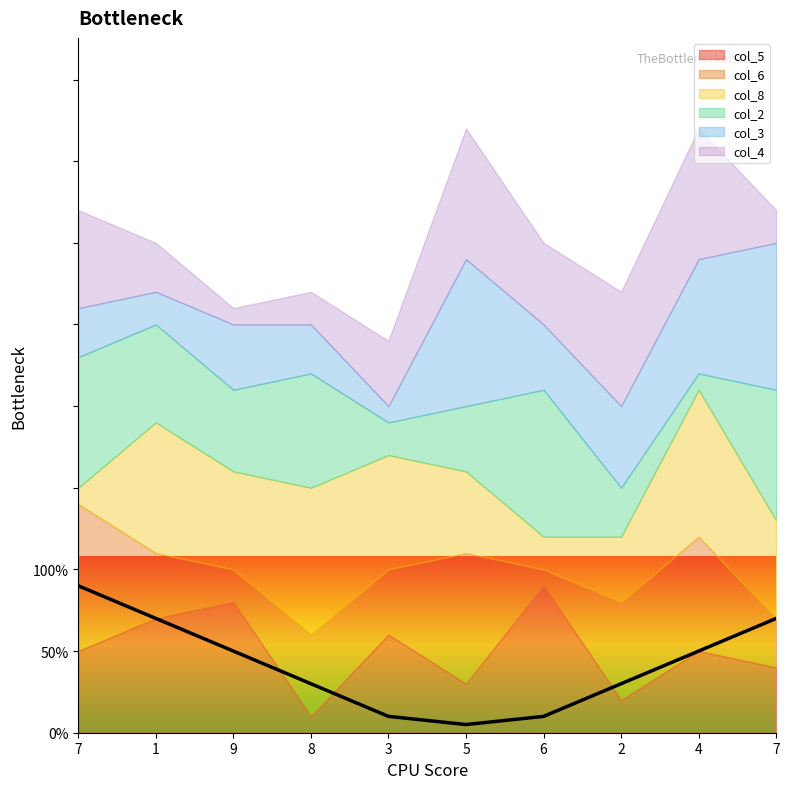

Between which two adjacent categories do col_8 and col_6 first intersect?

7 and 1